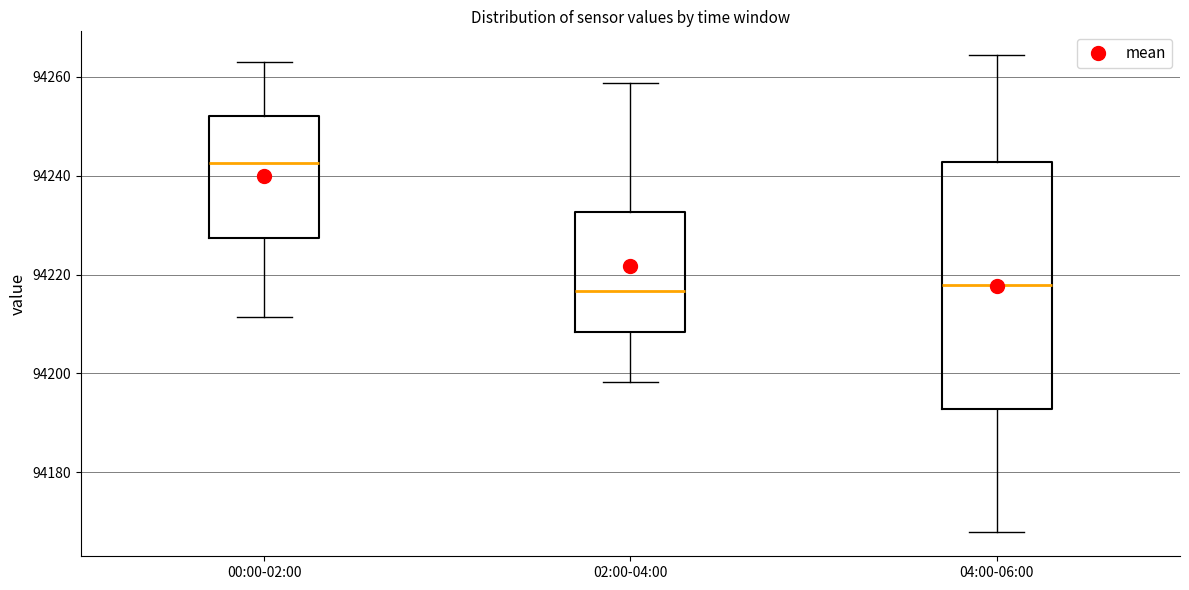

Reading left to right, read every box against the y-axis: the position of its median line, the range the box covers, and the ends of its whiskers. The values are not printed on the chart, so give them approximately, as read against the axis.

00:00-02:00: median 94242, box 94228 to 94252, whiskers 94212 to 94262
02:00-04:00: median 94216, box 94208 to 94232, whiskers 94198 to 94258
04:00-06:00: median 94218, box 94192 to 94242, whiskers 94168 to 94264